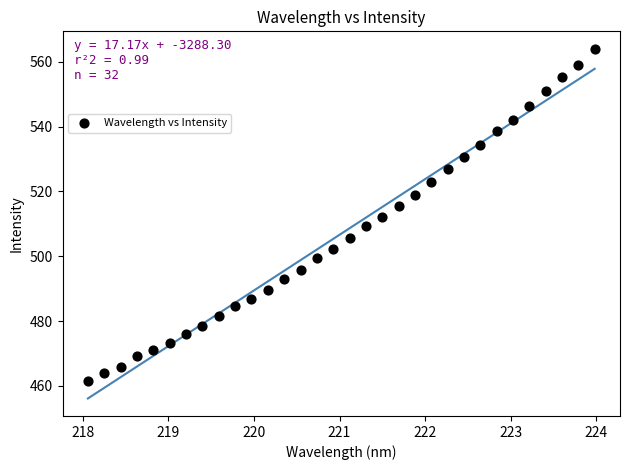

What is the range of X values (max minus min)?

5.9